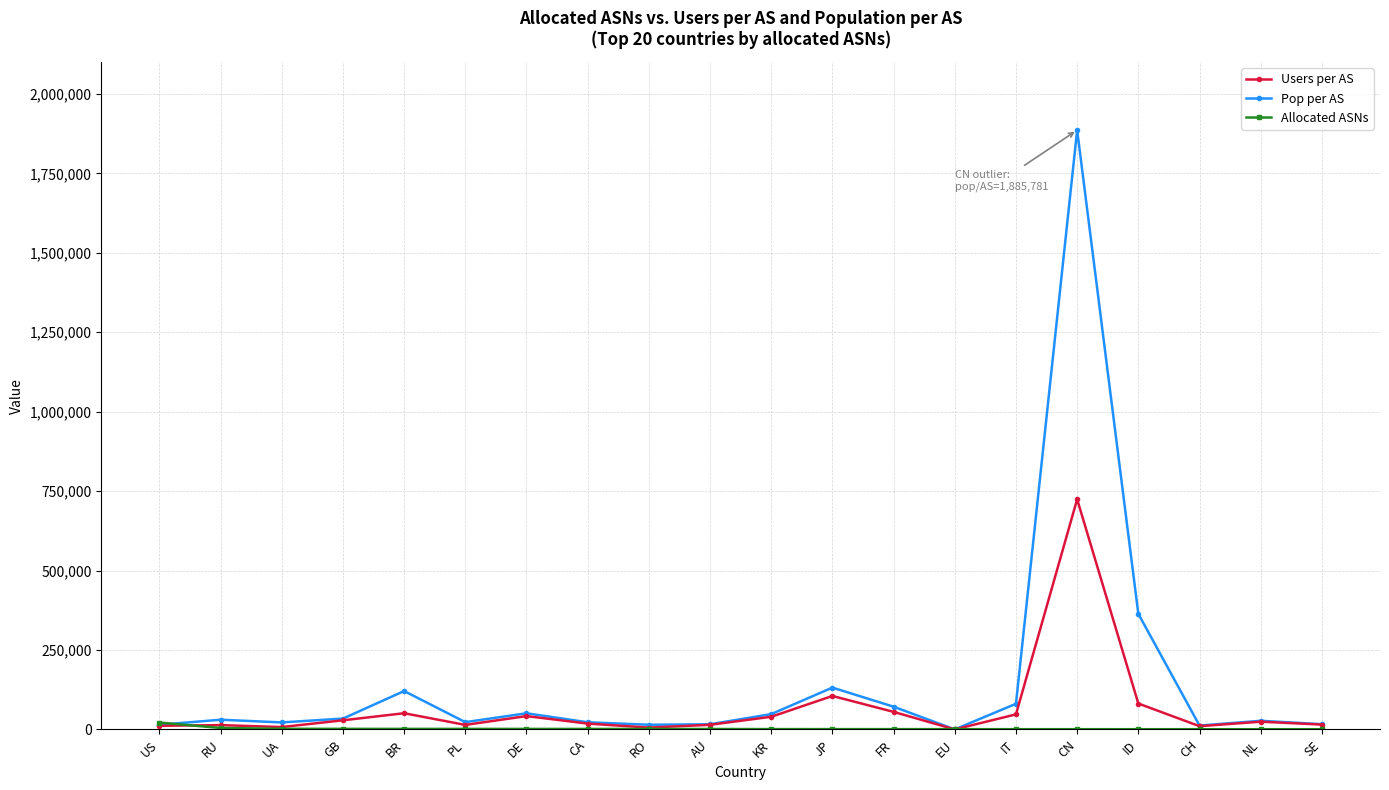

In Users per AS, how many points are higher than both neighbors (excluding endpoints)?

6